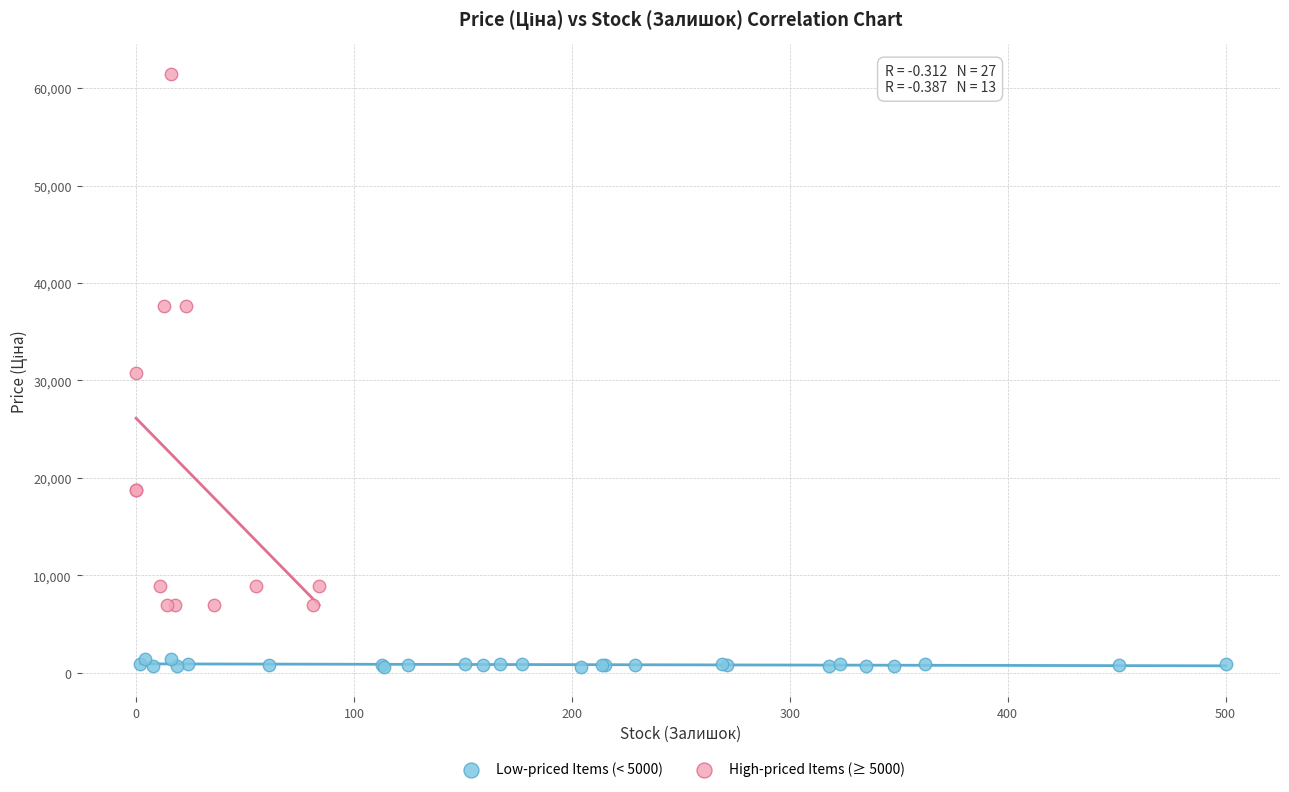

What are all the series names shown in the legend?

Low-priced Items (< 5000), High-priced Items (≥ 5000)